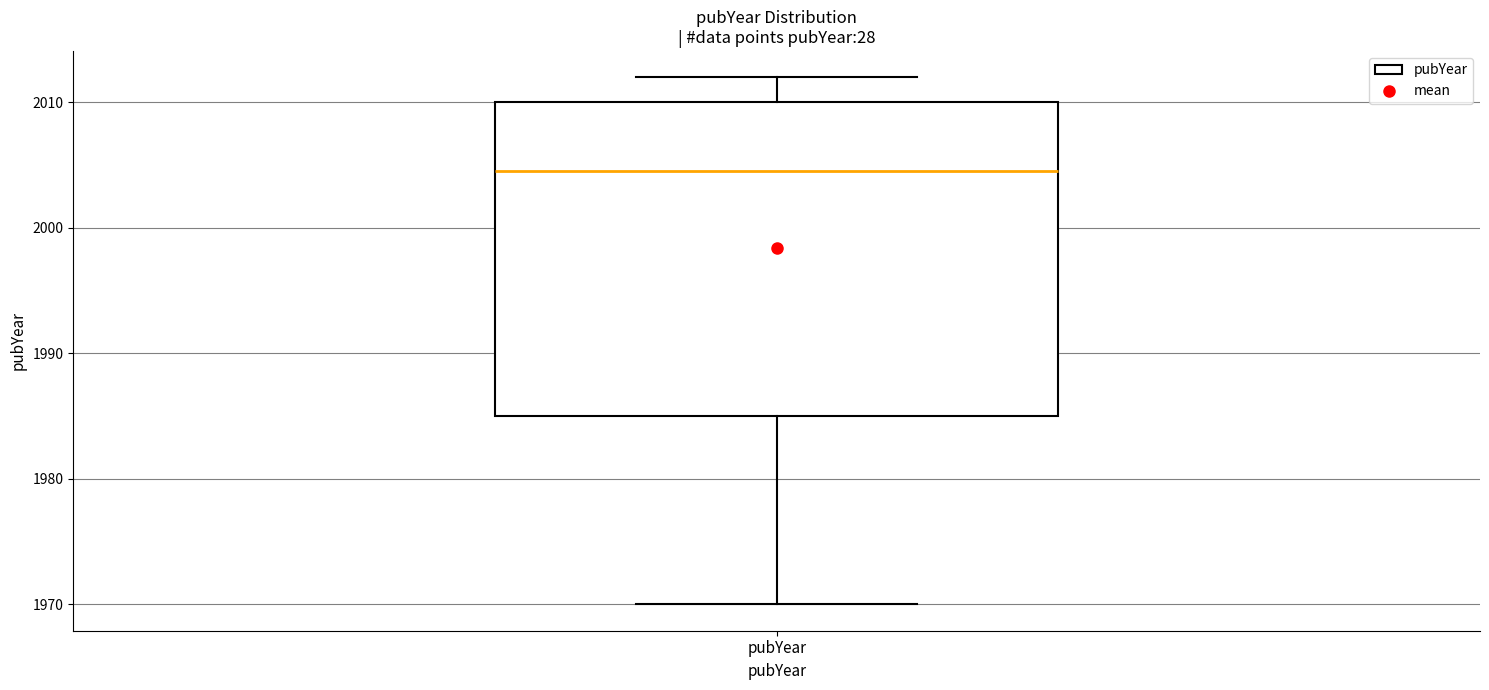

Where does the upper whisker of the box for pubYear end on the y-axis? The values are not printed on the chart, so give them approximately, as read against the axis.

2012